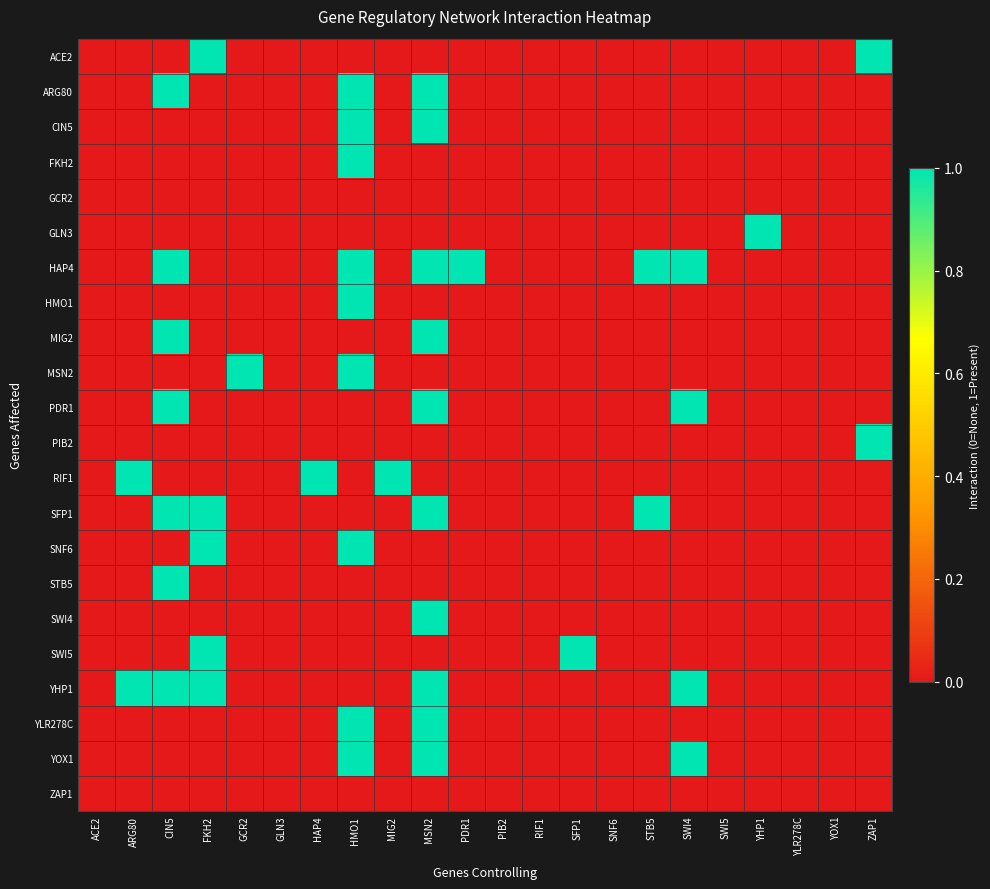

Which category has the highest value across all series?

FKH2